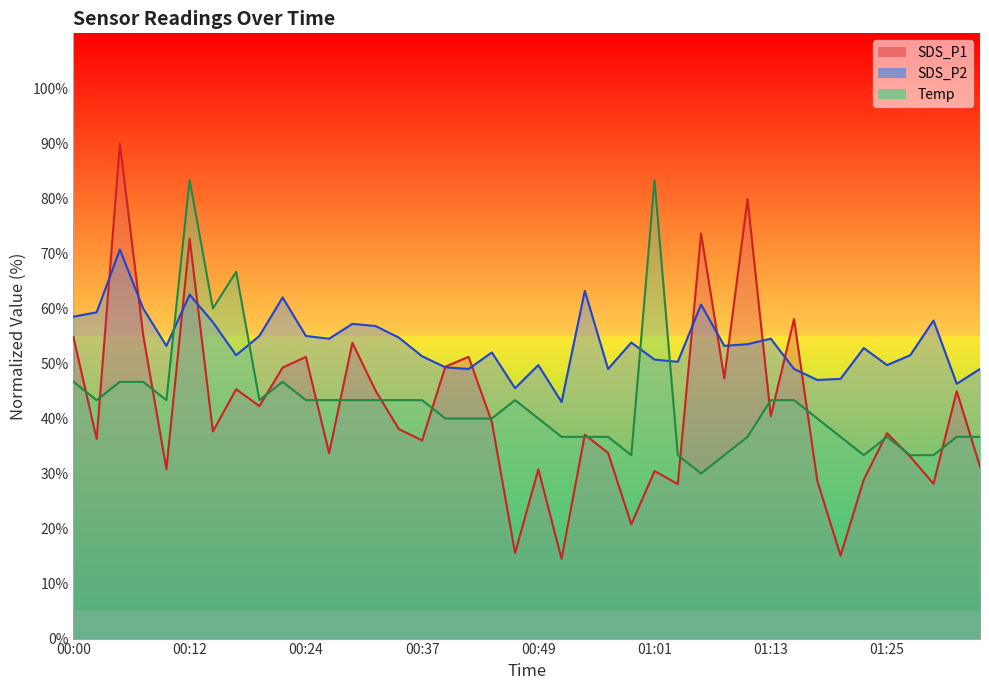

Is it true that SDS_P1 line equals 54.8 at 00:00?

True